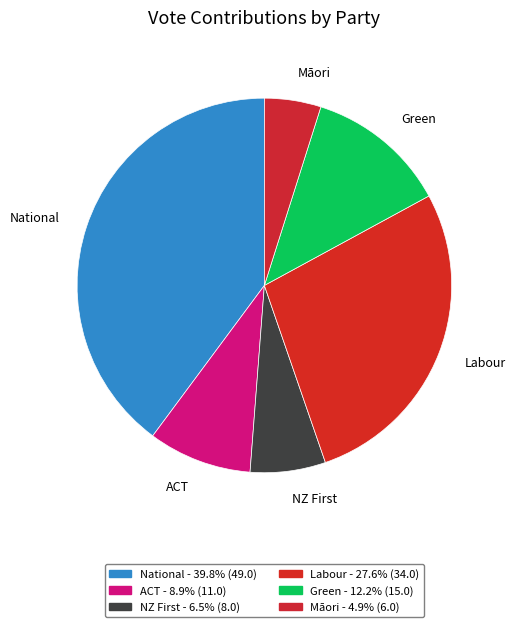

Does Labour account for over 50% of the chart?

No